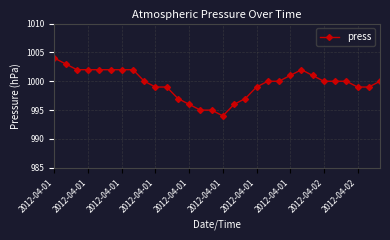

What is the value of the 25th point from the left?

1000